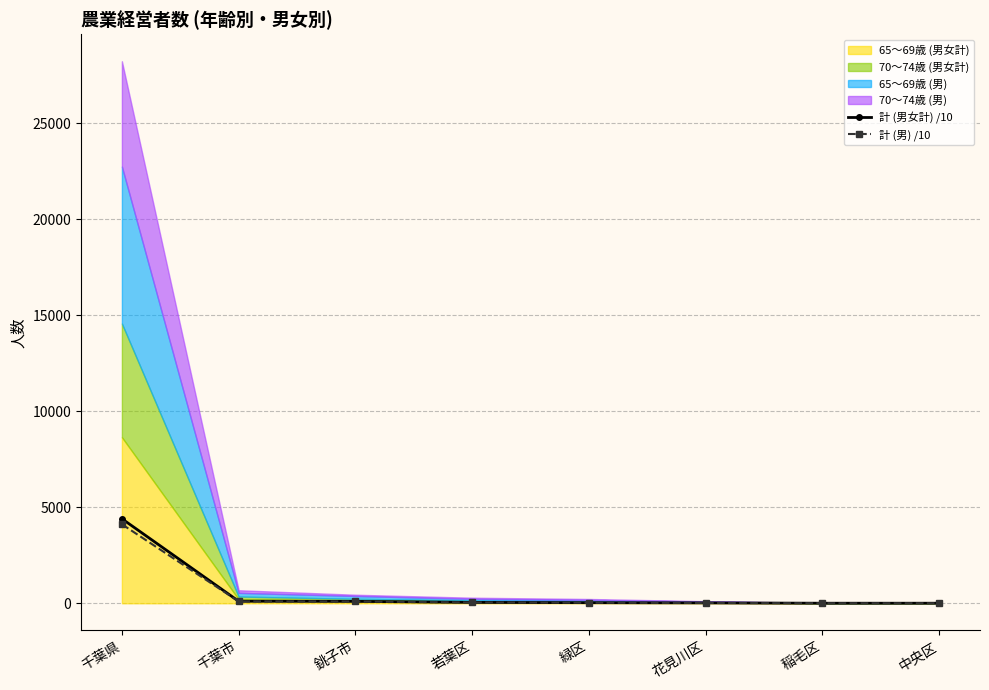

What is the sum of the 計 (男) /10 values at 緑区 and 中央区?

34.4